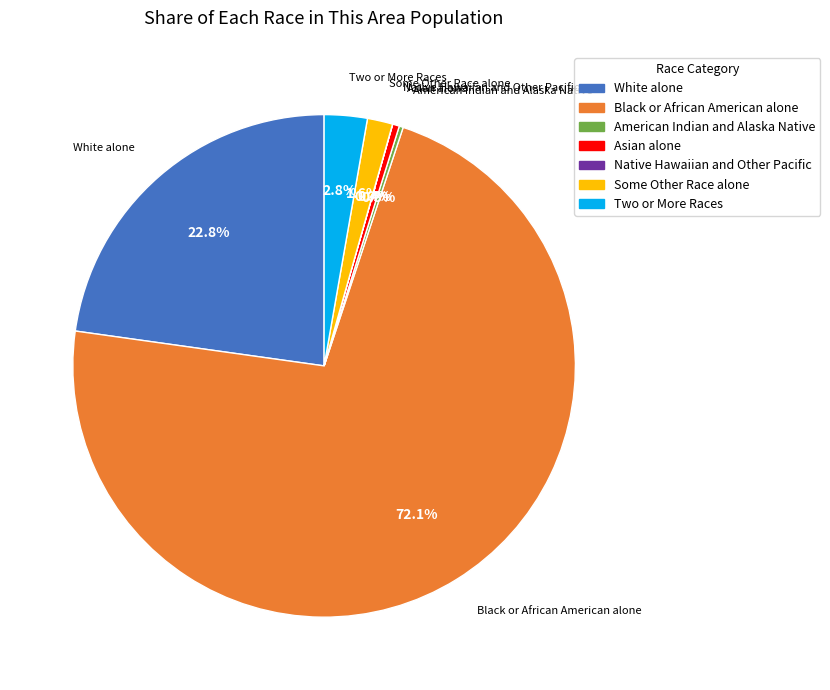

To the nearest percent, what is the combined percentage of White alone and Some Other Race alone?

24%